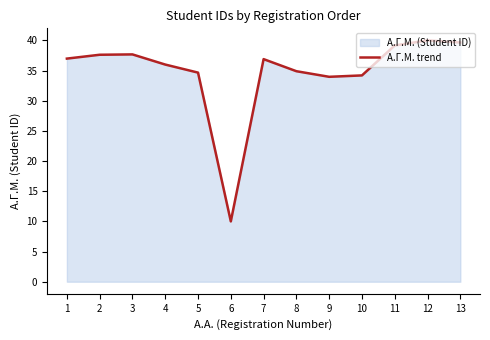

At which label is the value closest to 25?

9